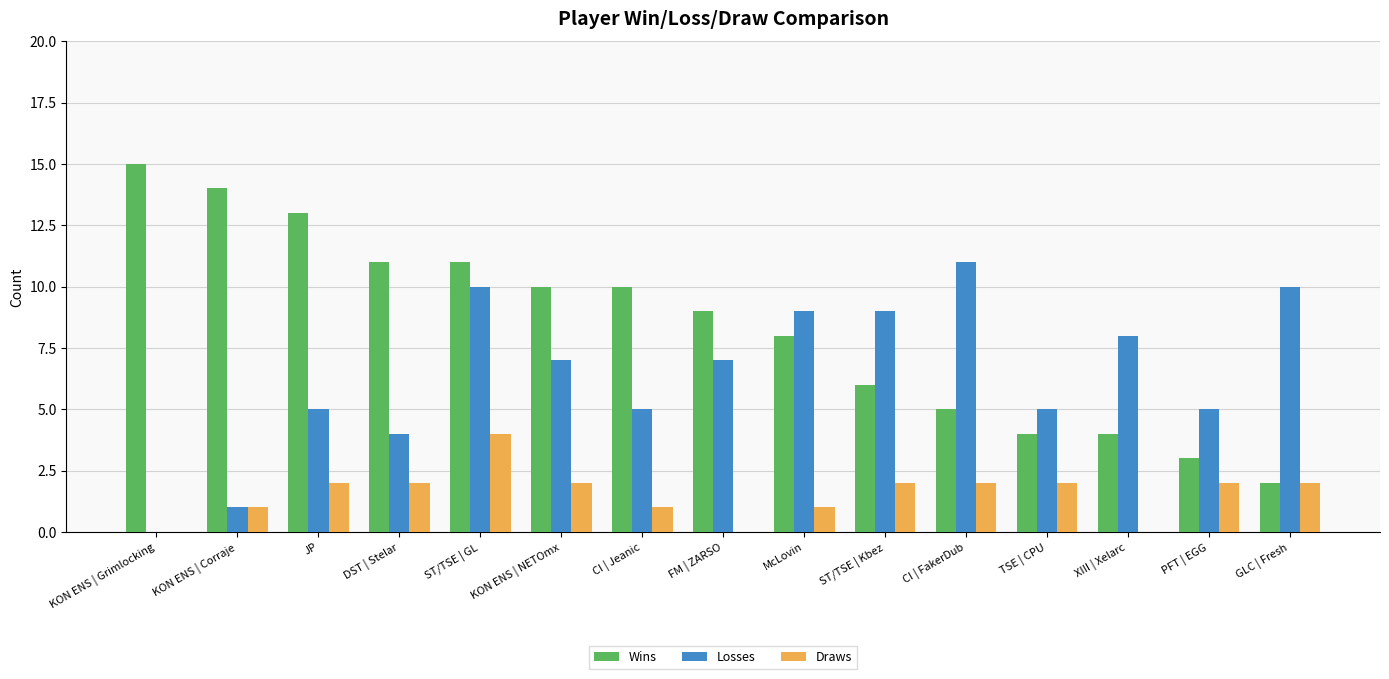

What is the greatest value displayed?

15